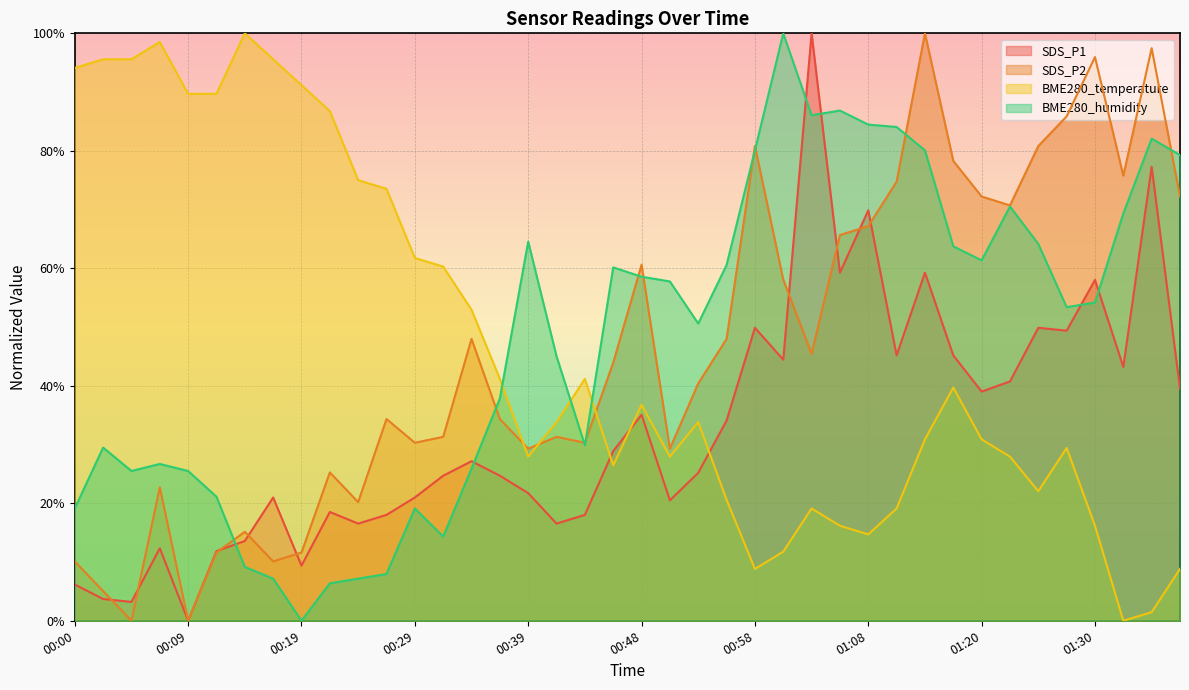

Reading left to right, list all the values displayed in this chart.

SDS_P1: 0.1	0.0	0.0	0.1	0.0	0.1	0.1	0.2	0.1	0.2	0.2	0.2	0.2	0.2	0.3	0.2	0.2	0.2	0.2	0.3	0.4	0.2	0.3	0.3	0.5	0.4	1.0	0.6	0.7	0.5	0.6	0.5	0.4	0.4	0.5	0.5	0.6	0.4	0.8	0.4
SDS_P2: 0.1	0.1	0.0	0.2	0.0	0.1	0.2	0.1	0.1	0.3	0.2	0.3	0.3	0.3	0.5	0.3	0.3	0.3	0.3	0.4	0.6	0.3	0.4	0.5	0.8	0.6	0.5	0.7	0.7	0.7	1.0	0.8	0.7	0.7	0.8	0.9	1.0	0.8	1.0	0.7
BME280_temperature: 0.9	1.0	1.0	1.0	0.9	0.9	1.0	1.0	0.9	0.9	0.7	0.7	0.6	0.6	0.5	0.4	0.3	0.3	0.4	0.3	0.4	0.3	0.3	0.2	0.1	0.1	0.2	0.2	0.1	0.2	0.3	0.4	0.3	0.3	0.2	0.3	0.2	0.0	0.0	0.1
BME280_humidity: 0.2	0.3	0.3	0.3	0.3	0.2	0.1	0.1	0.0	0.1	0.1	0.1	0.2	0.1	0.3	0.4	0.6	0.5	0.3	0.6	0.6	0.6	0.5	0.6	0.8	1.0	0.9	0.9	0.8	0.8	0.8	0.6	0.6	0.7	0.6	0.5	0.5	0.7	0.8	0.8